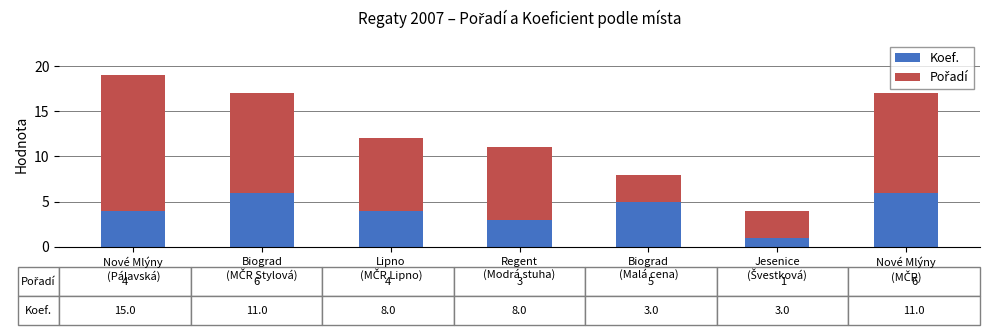

What is the difference between the maximum and minimum values in the Koef. series?

5